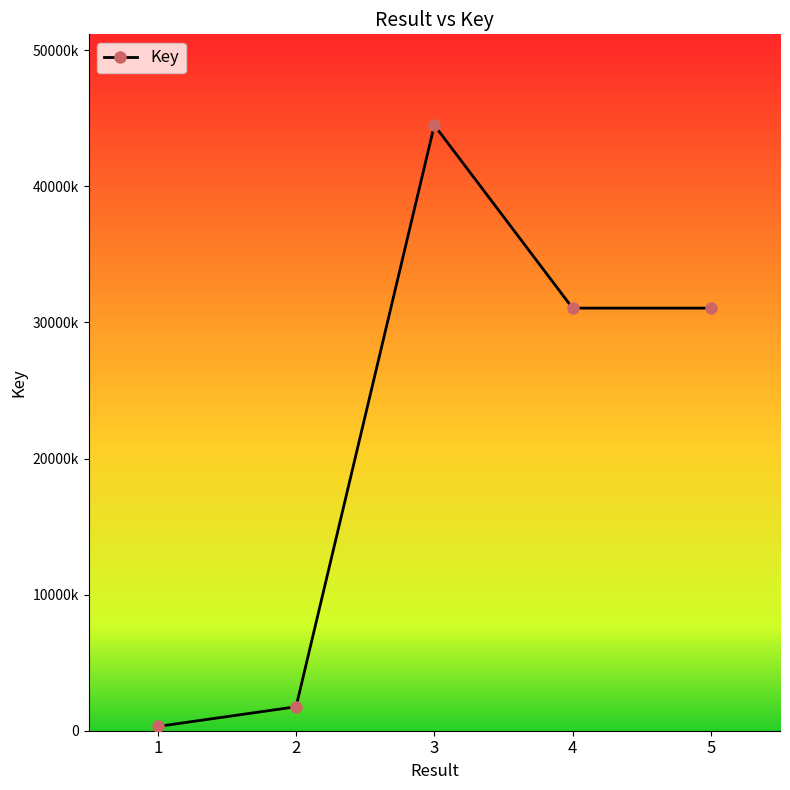

Does the chart display data point markers on the line(s)?

Yes